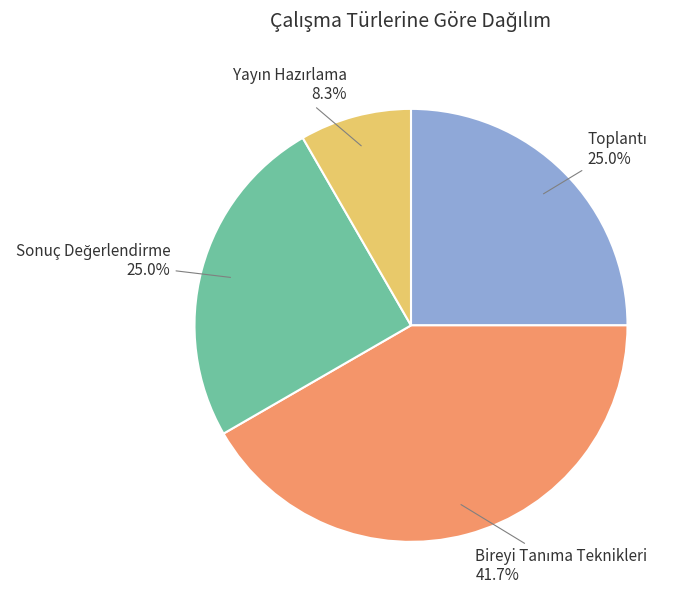

Is there any slice that represents more than half of the pie?

No